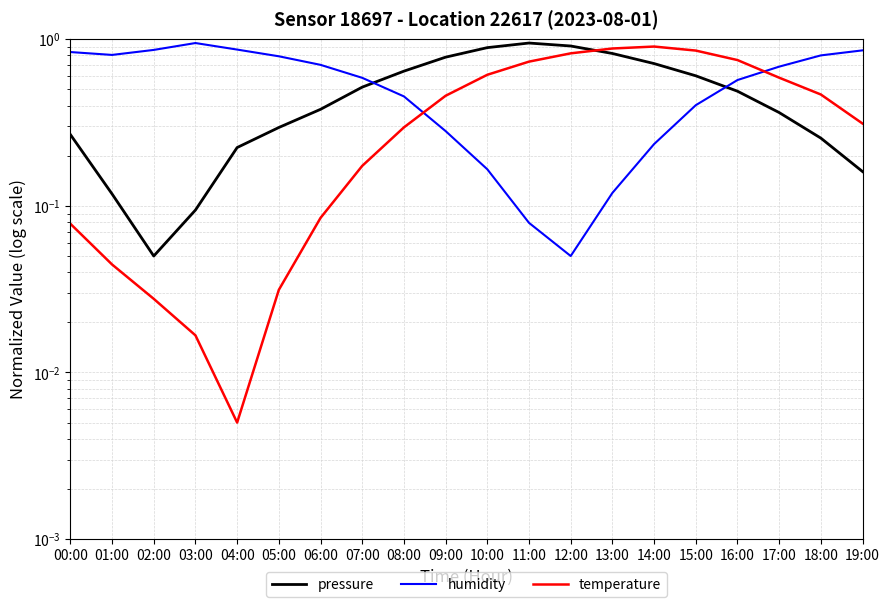

Which label corresponds to the largest value in the chart?

11:00